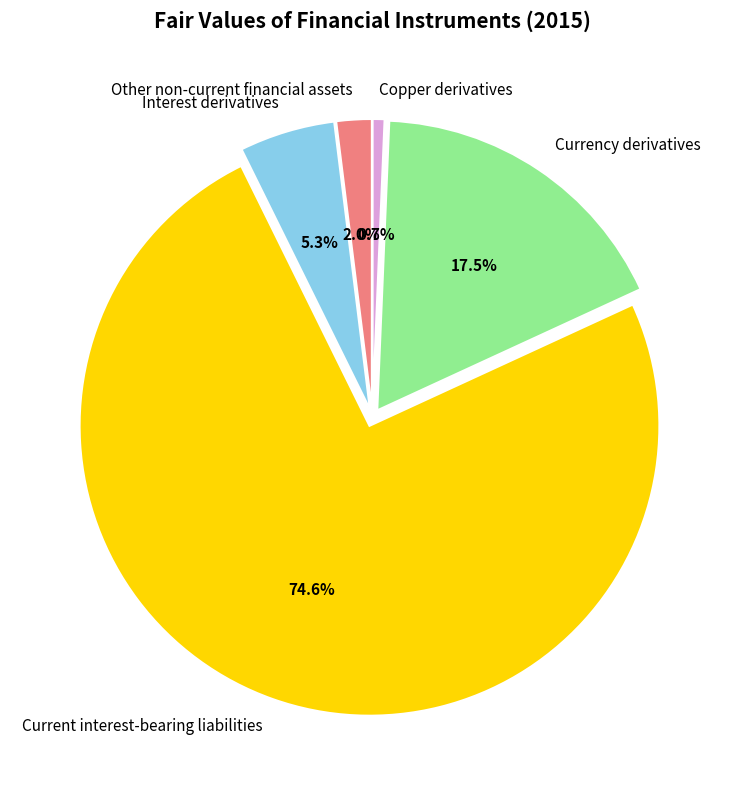

Is there a majority slice in this chart?

Yes